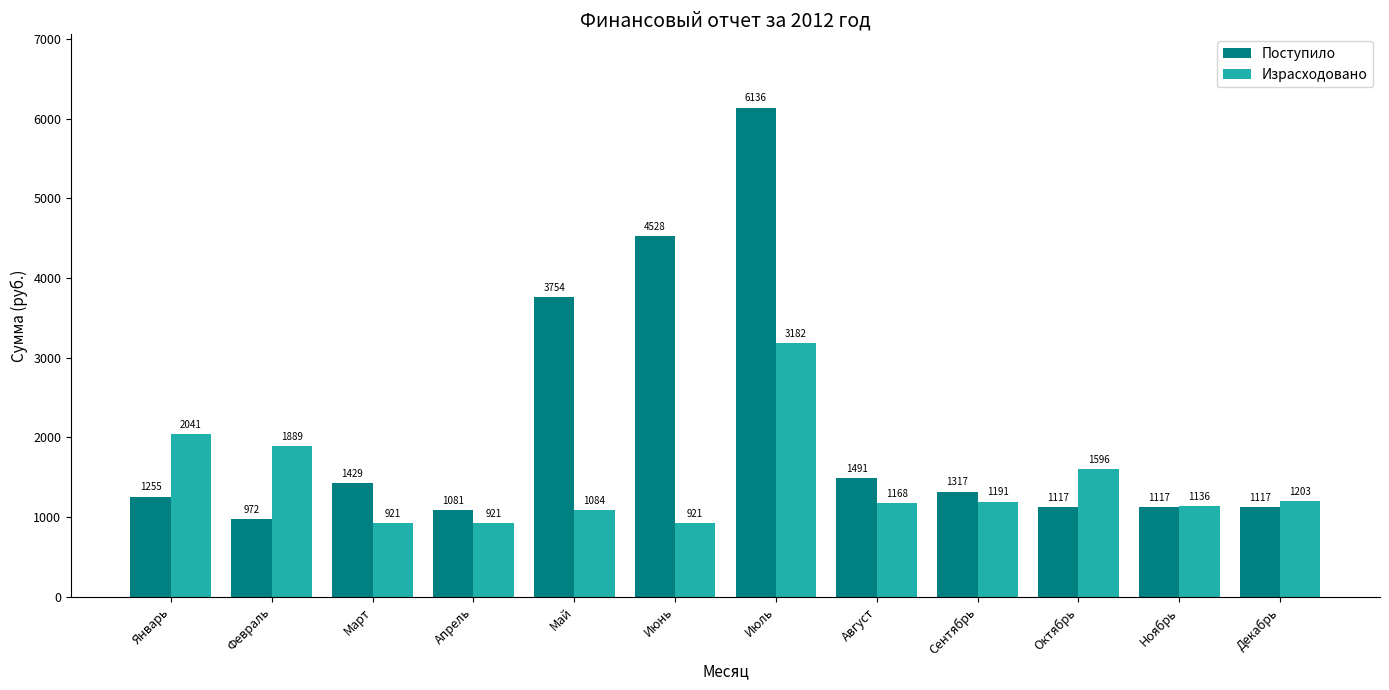

What is the label of the 10th bar from the right?

Март